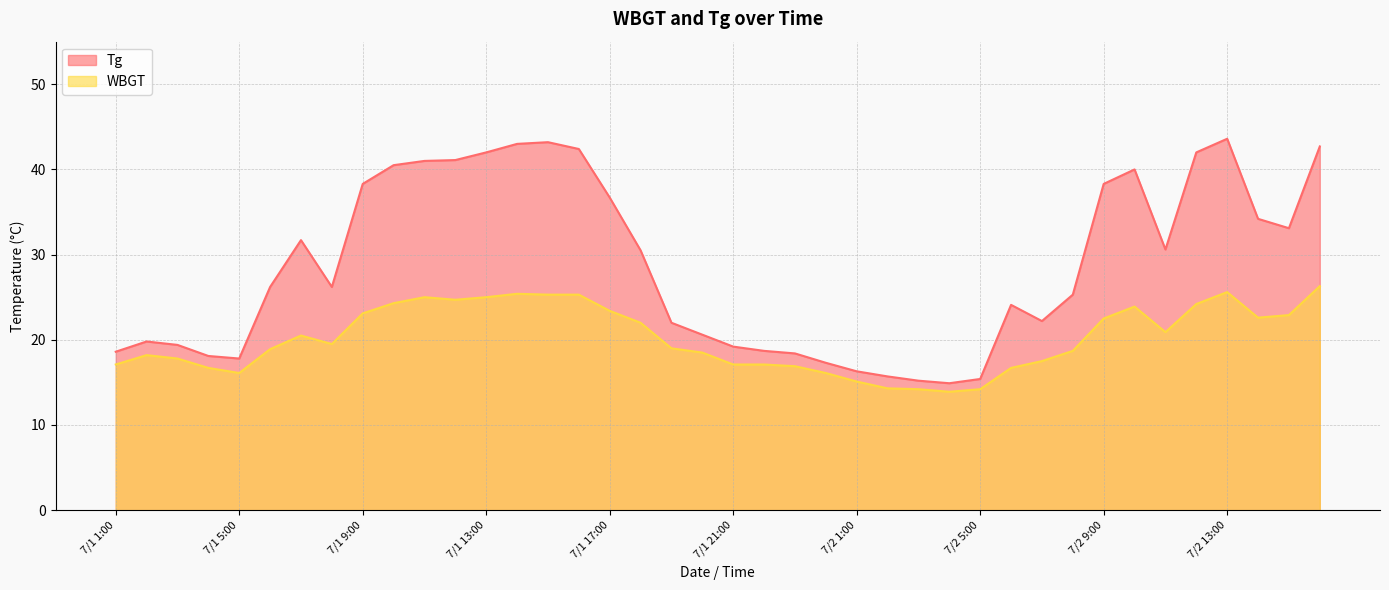

What is the sum of the Tg values at 7/2 10:00 and 7/1 23:00?

58.4